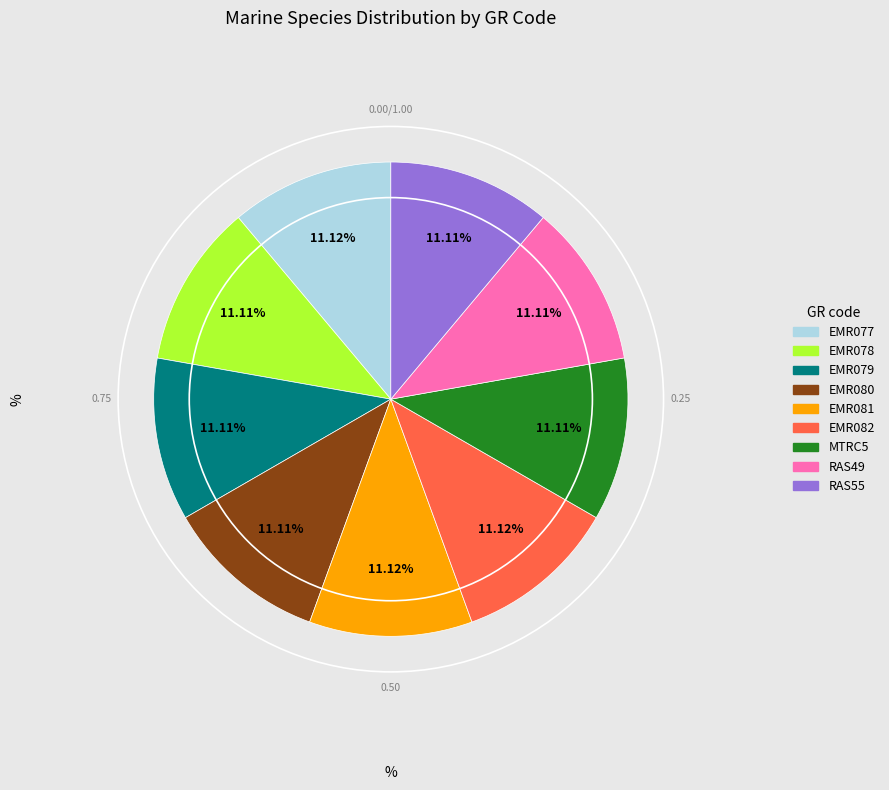

To the nearest percent, what portion does EMR081 represent?

11%